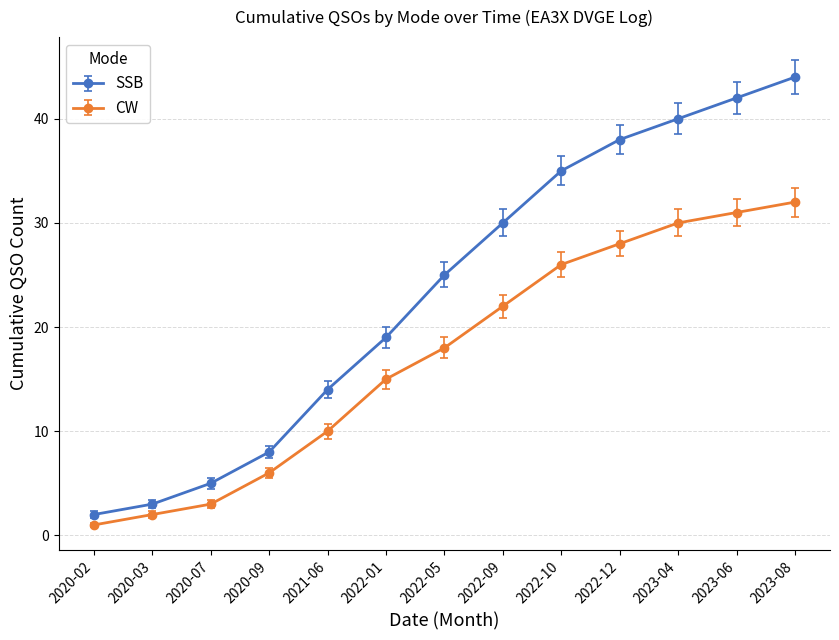

True or false: SSB and CW cross at least once.

False